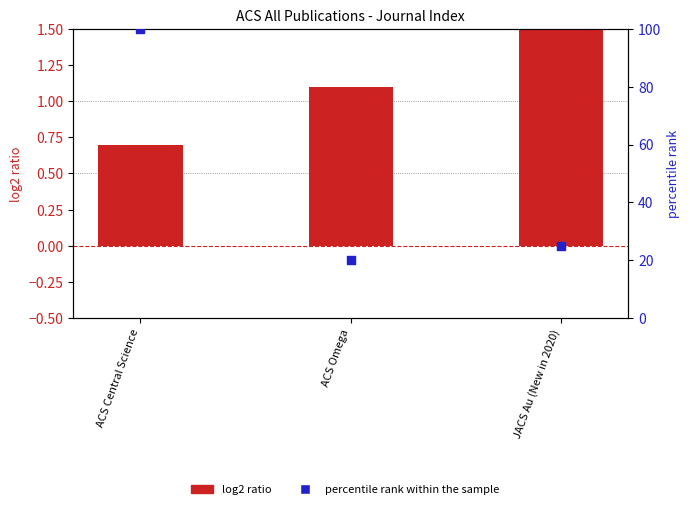

Which series contains the lowest Y value?

log2 ratio